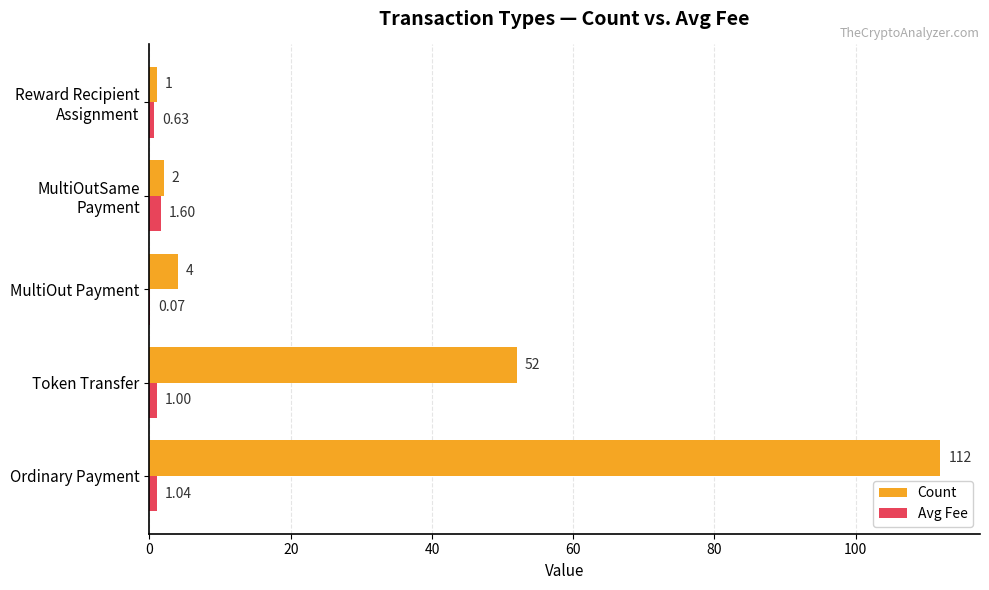

Which series has the largest total across all categories?

Count